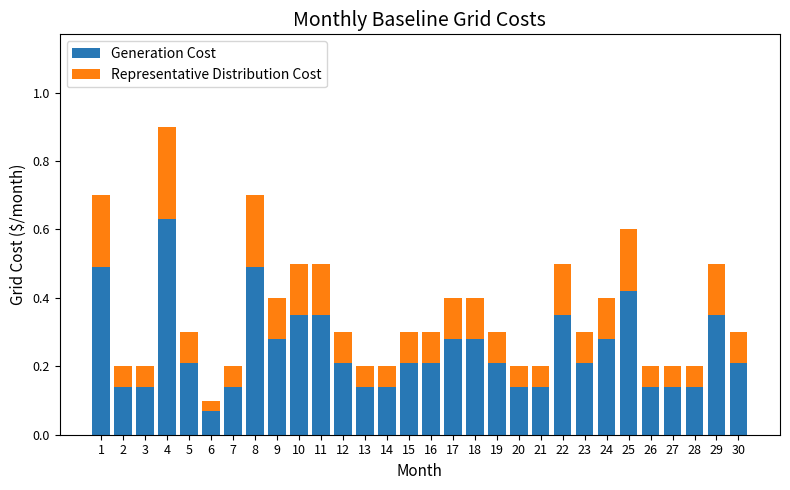

At which label does Generation Cost reach its peak?

4